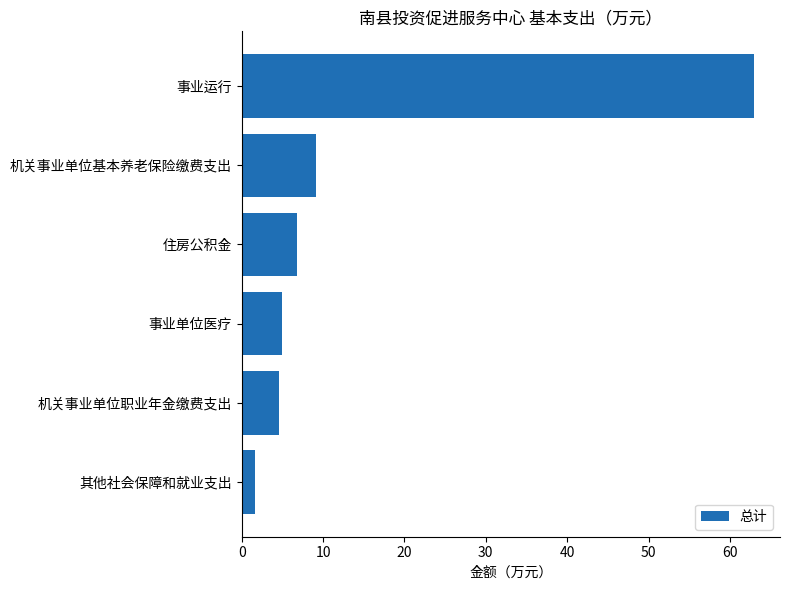

What is the sum of all values?

90.0